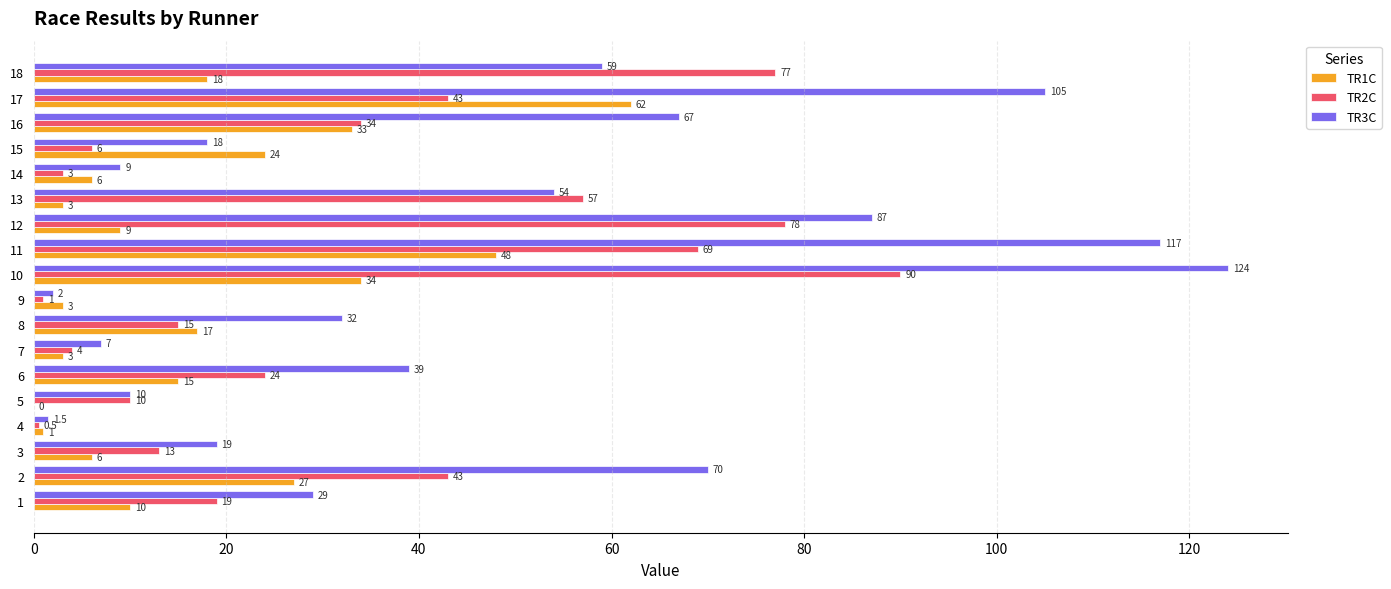

Is it true that TR2C equals 34.0 at 16?

True